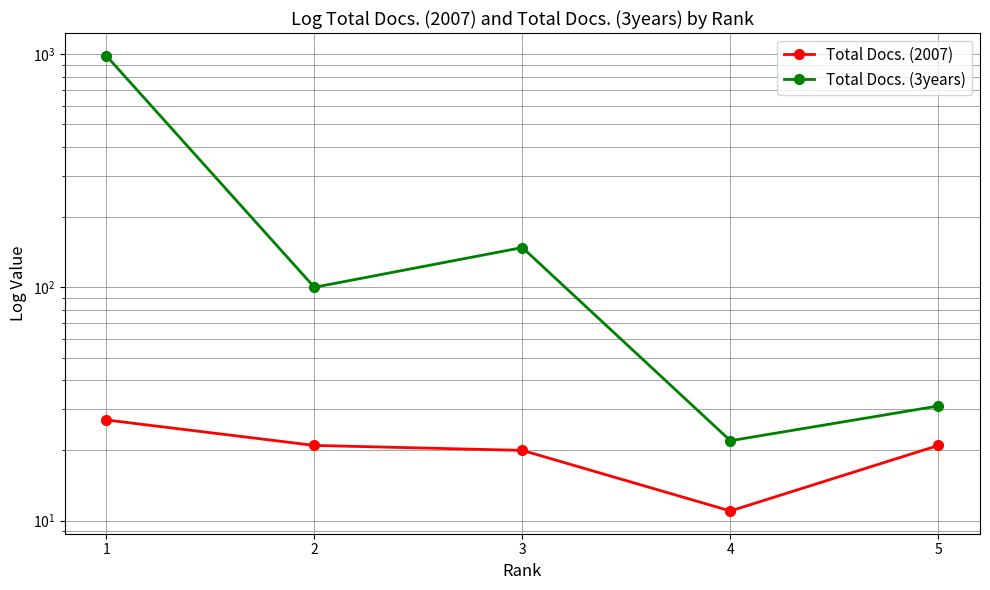

Rank the categories by Total Docs. (2007) value from highest to lowest.

1, 2, 5, 3, 4